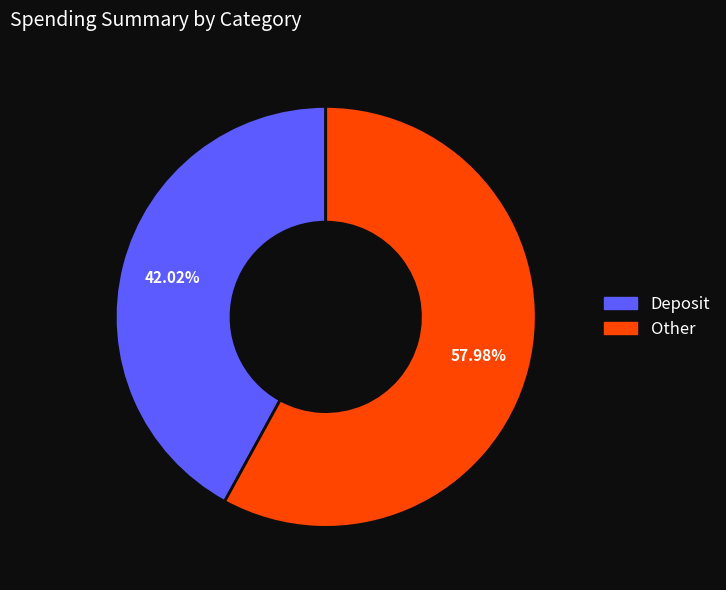

Is there any slice that represents more than half of the pie?

Yes